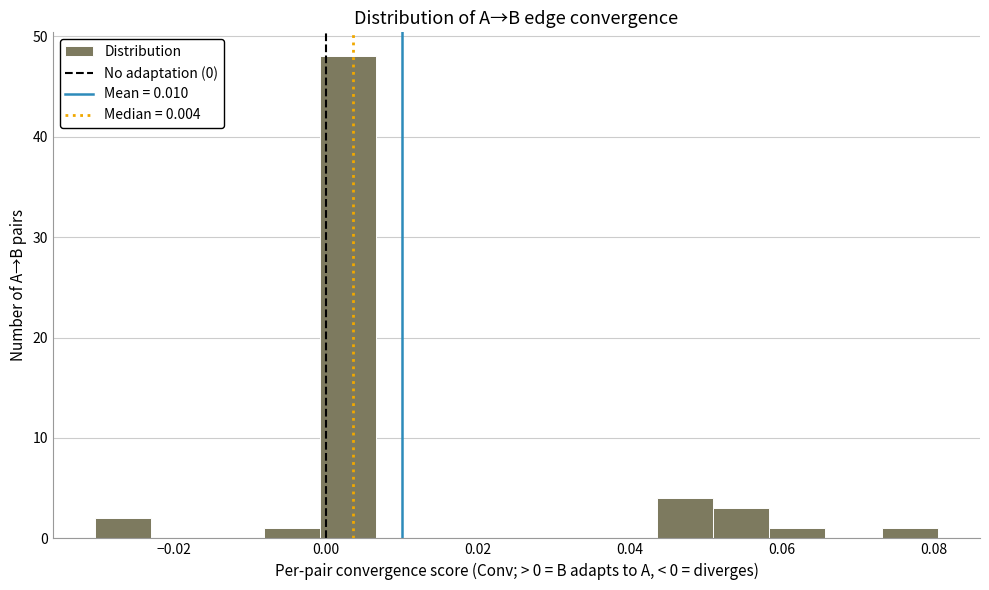

Around what value on the x-axis is the tallest bar? Give the approximate position of its centre, as read against the axis.

0.002